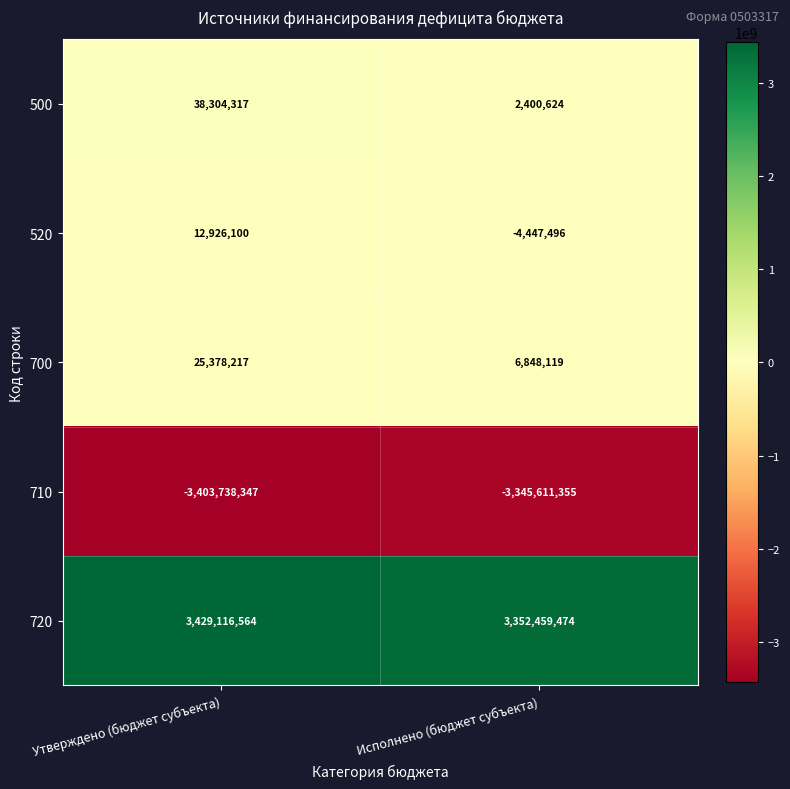

At which label is 500 closest to 20352470?

Исполнено (бюджет субъекта)